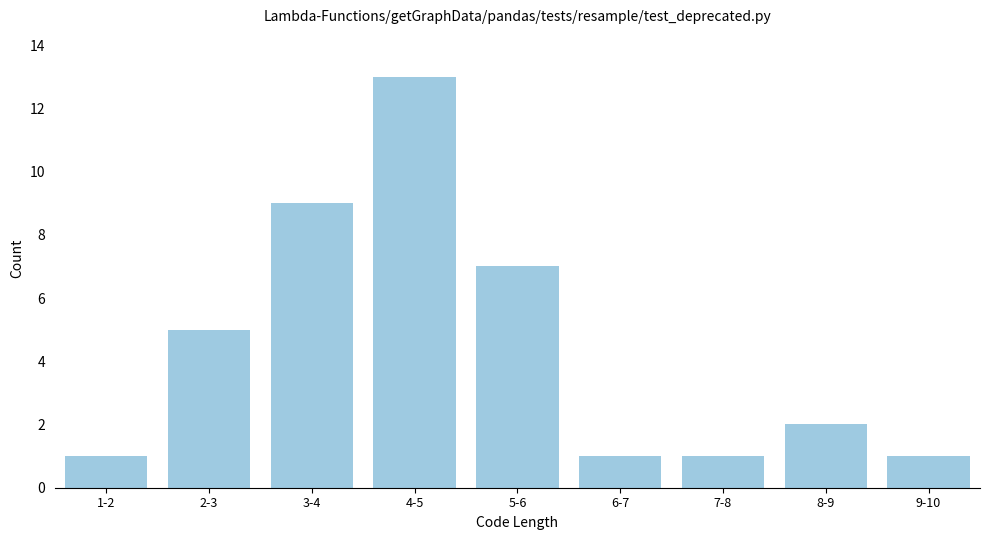

Reading left to right, transcribe all the data shown in this chart.

1	5	9	13	7	1	1	2	1